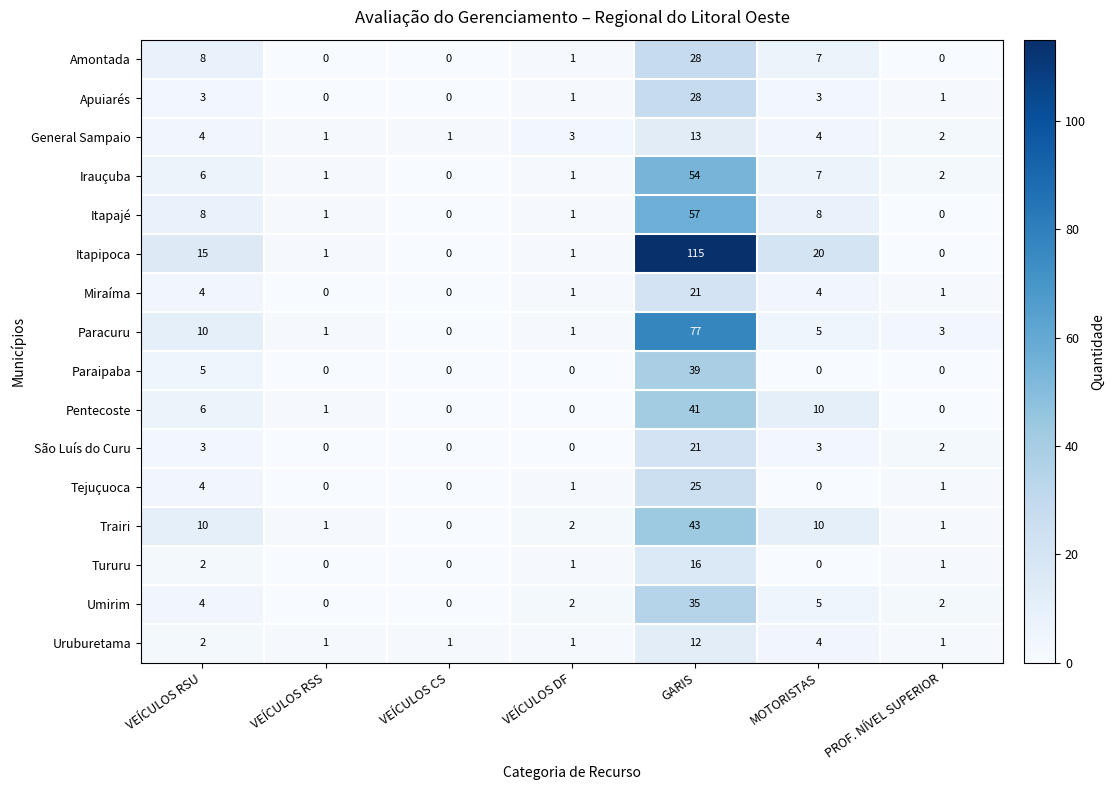

How many positive values does the Paracuru series have?

6